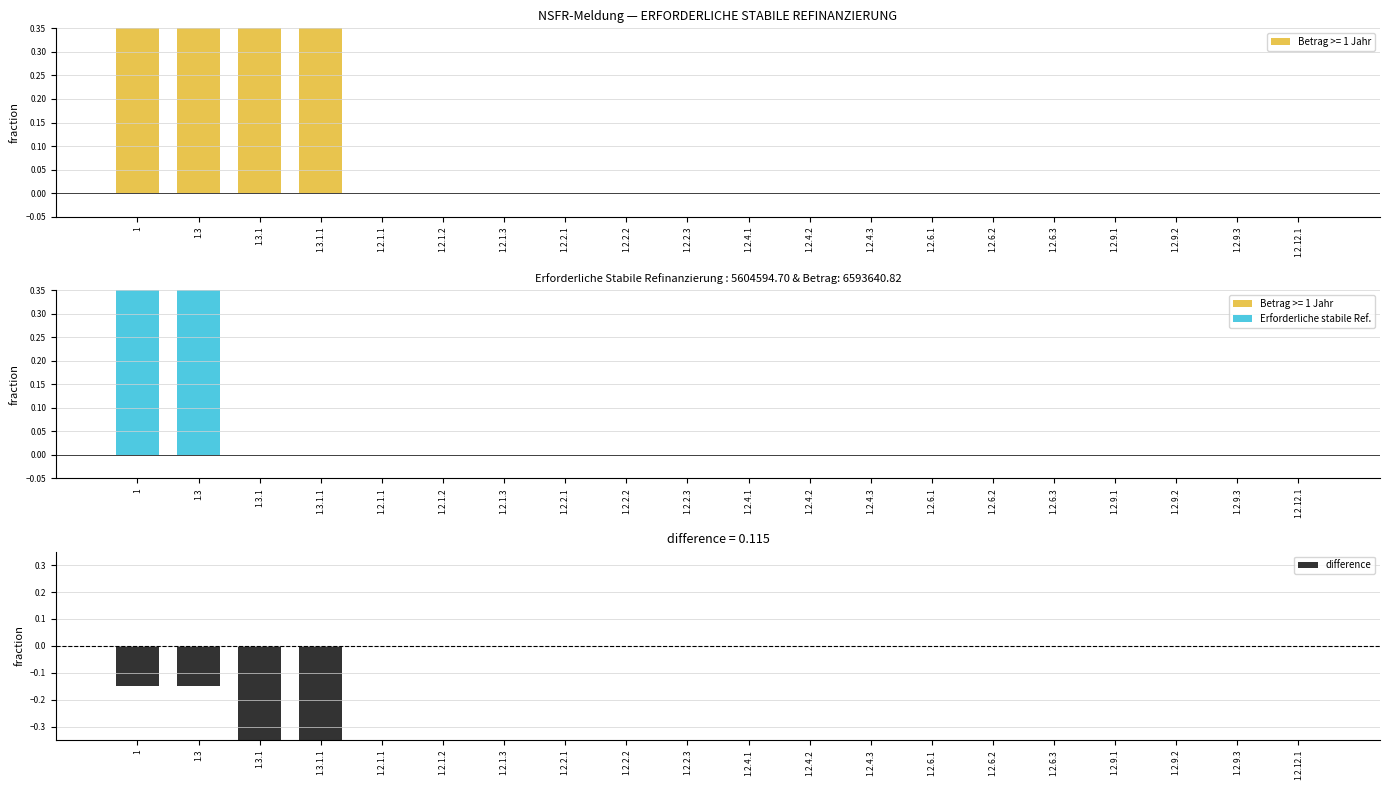

What is the sum of all difference values?

-2.3